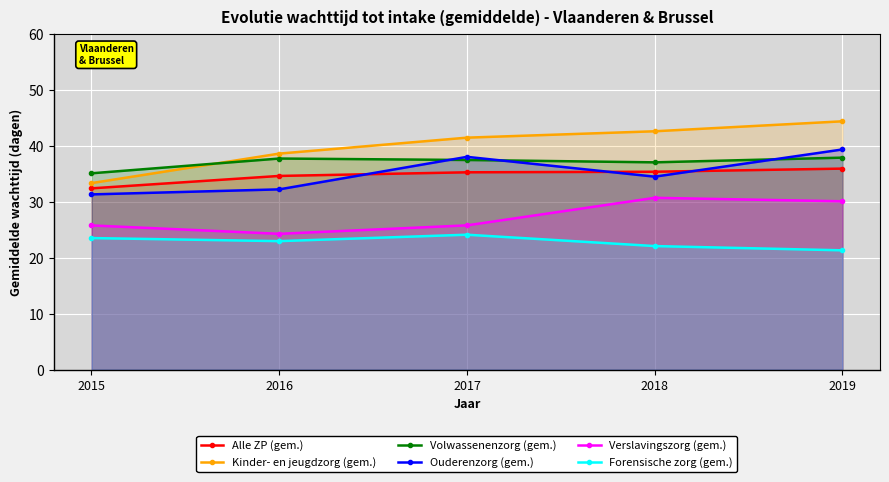

What is the minimum value shown in the chart?

21.3